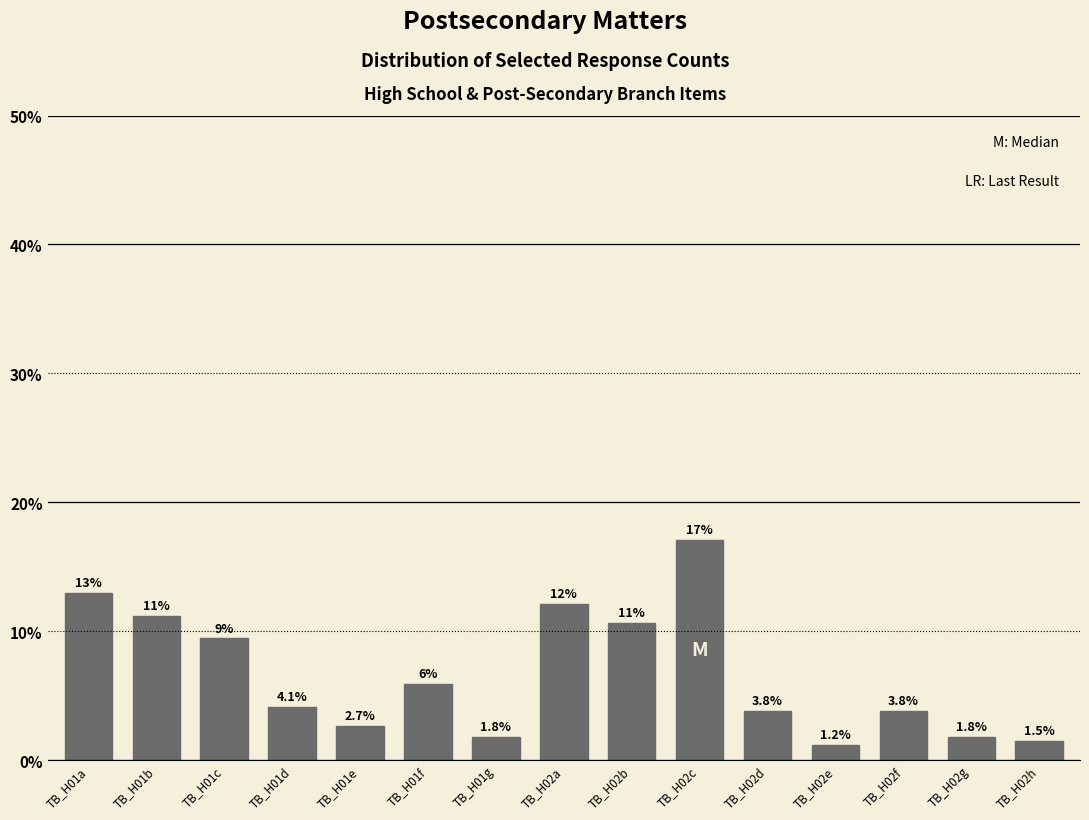

Reading left to right, what are all the values shown in this chart?

TB_H01a=13.0	TB_H01b=11.2	TB_H01c=9.4	TB_H01d=4.1	TB_H01e=2.7	TB_H01f=5.9	TB_H01g=1.8	TB_H02a=12.1	TB_H02b=10.6	TB_H02c=17.1	TB_H02d=3.8	TB_H02e=1.2	TB_H02f=3.8	TB_H02g=1.8	TB_H02h=1.5